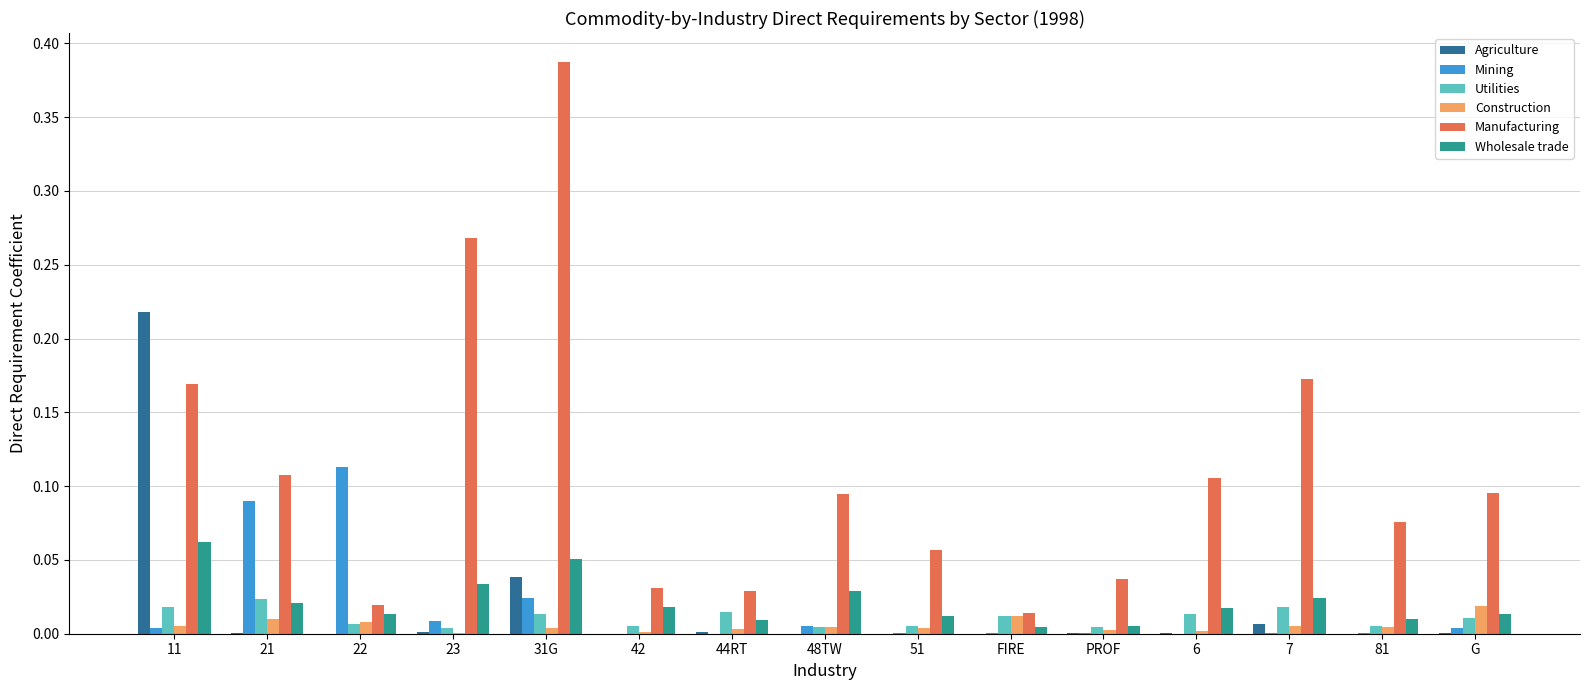

Which series changed the most between 11 and 42?

Agriculture